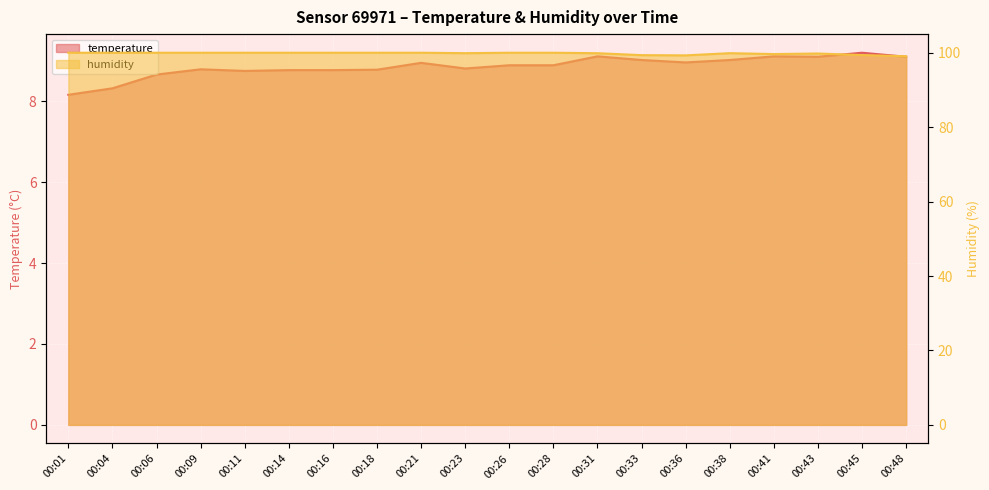

The value of temperature at 00:06 is 3.6. True or false?

False